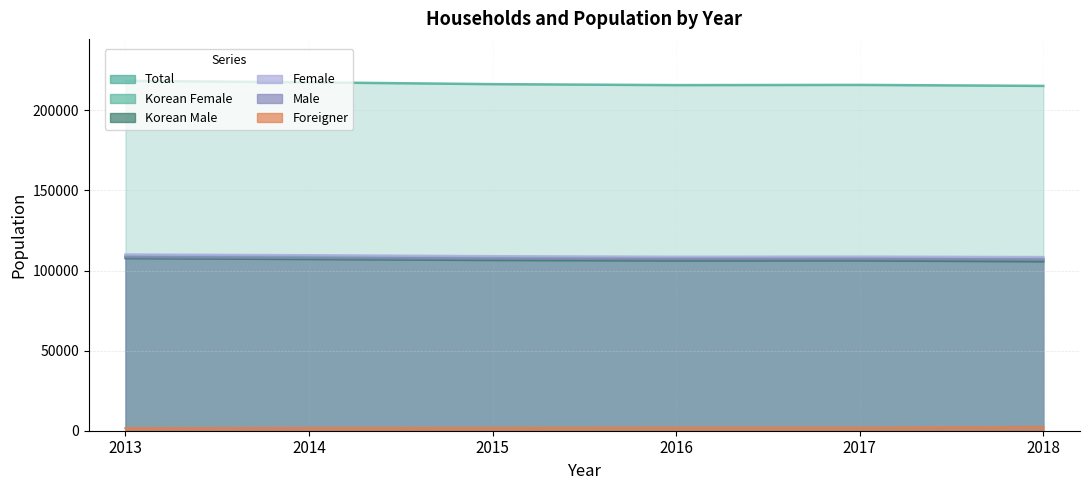

Which category has the highest value in the Total series?

2013